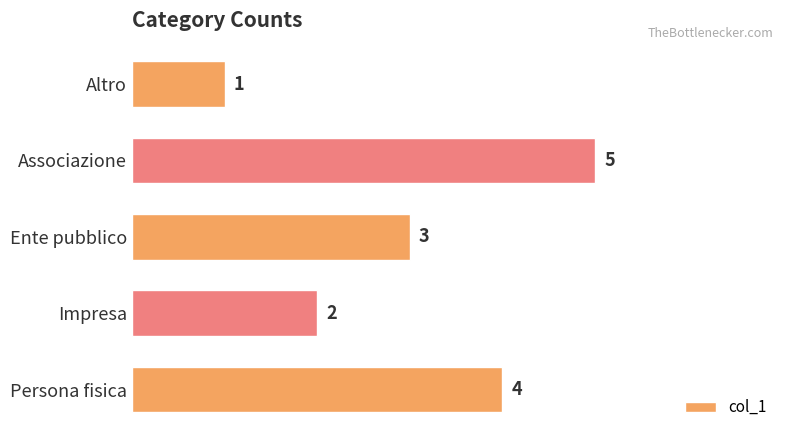

Where is the data nearest to the value 3?

Ente pubblico